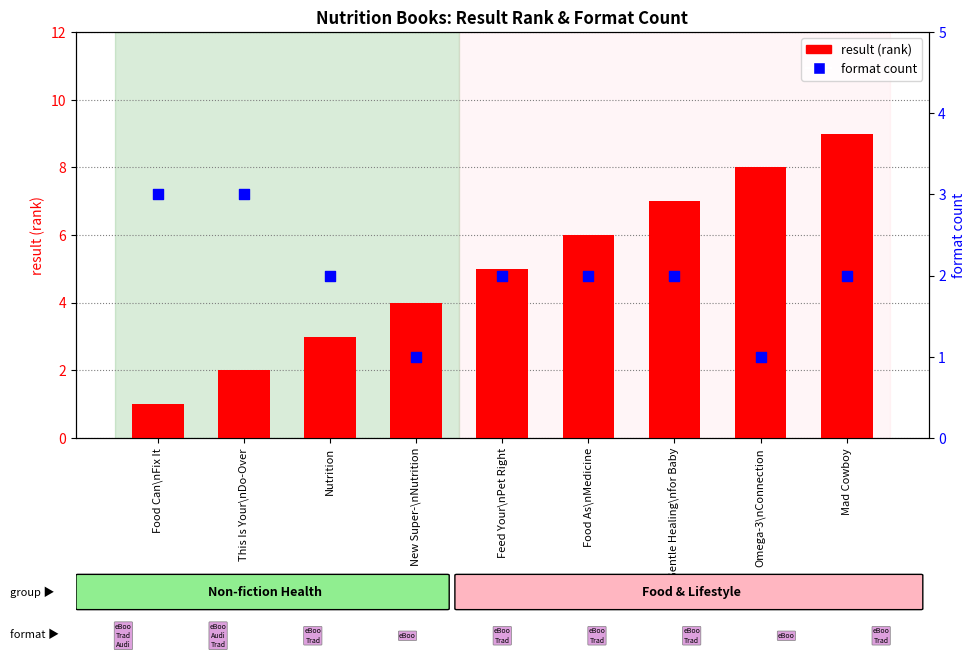

At which category is the sum across all series the highest?

Mad Cowboy